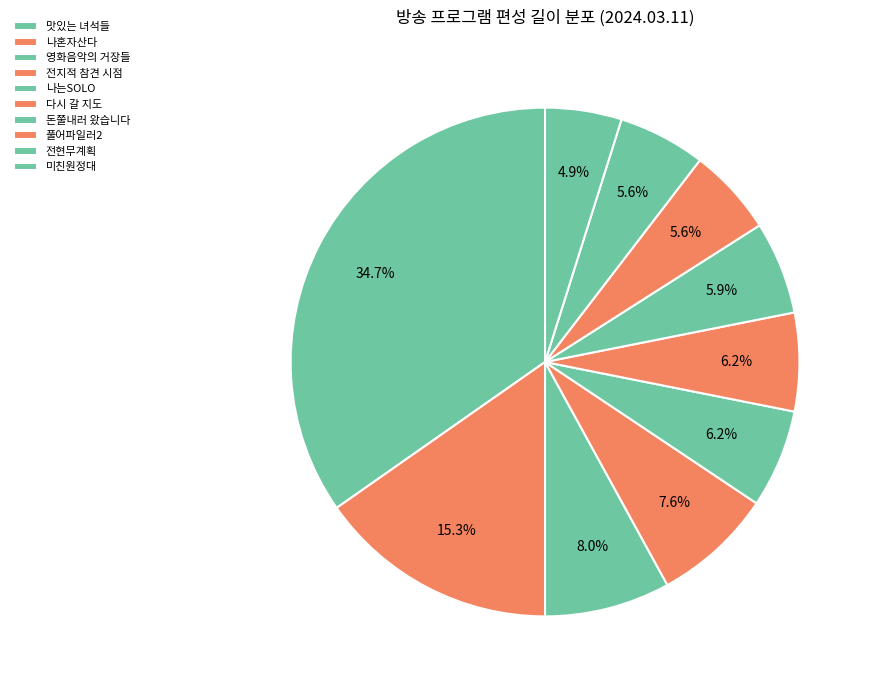

To the nearest percent, what percentage of the pie is 전현무계획?

6%